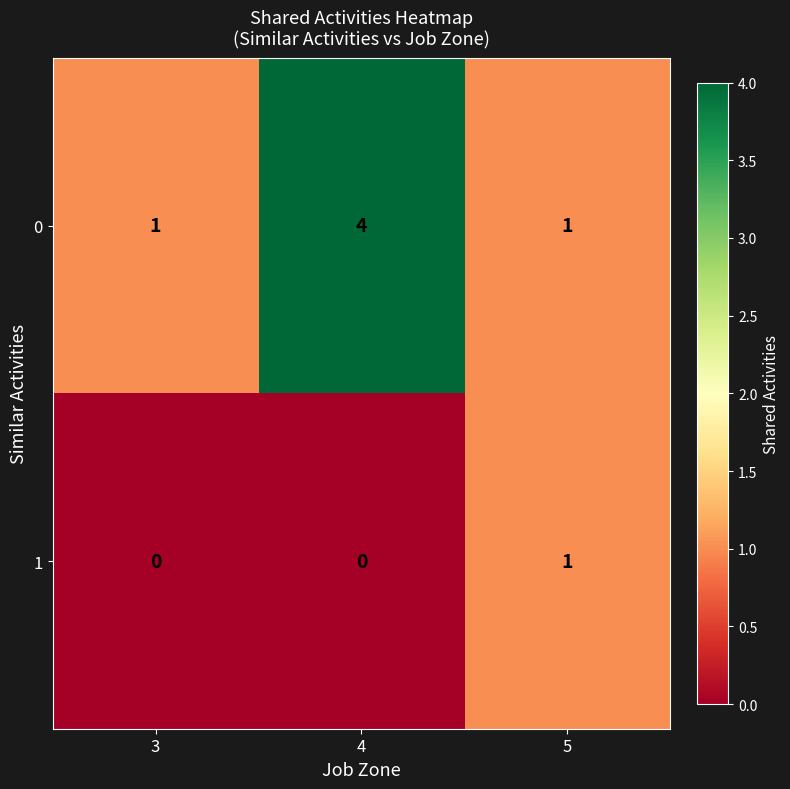

At which category is the sum across all series the highest?

4